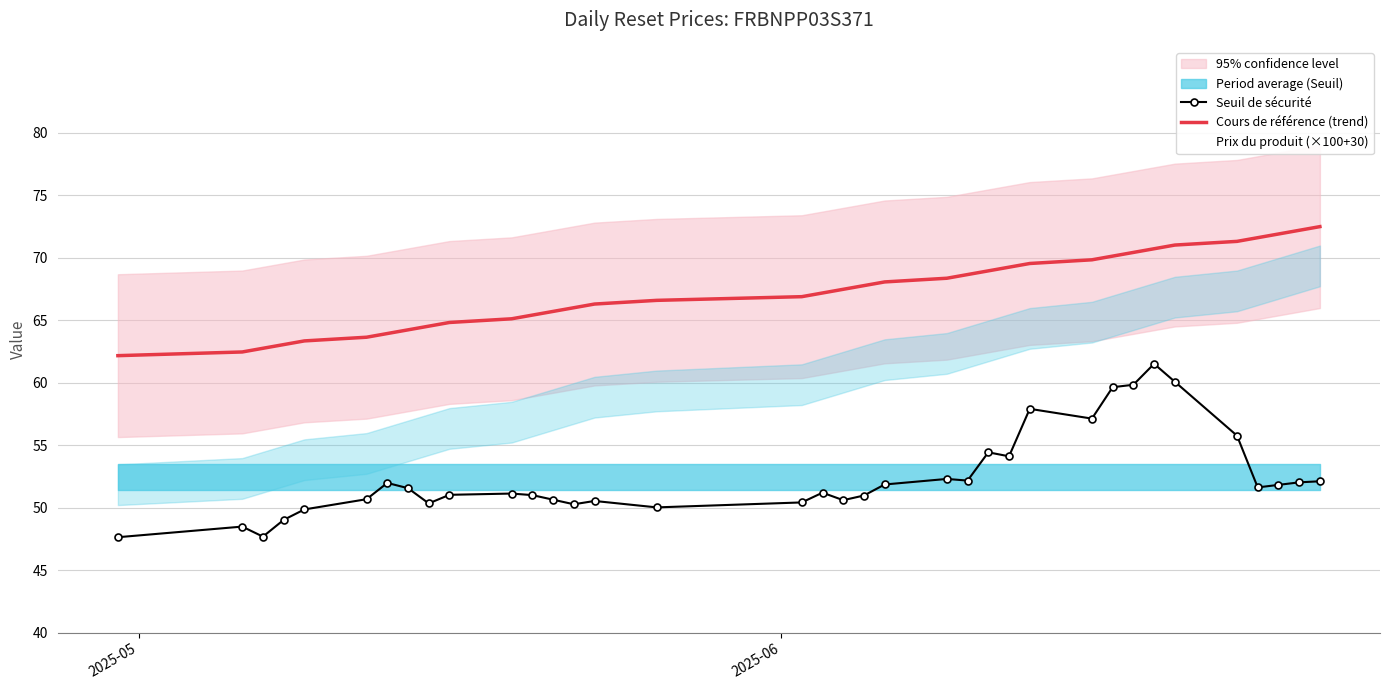

True or false: Seuil de sécurité and Cours de référence (trend) intersect in this chart.

False